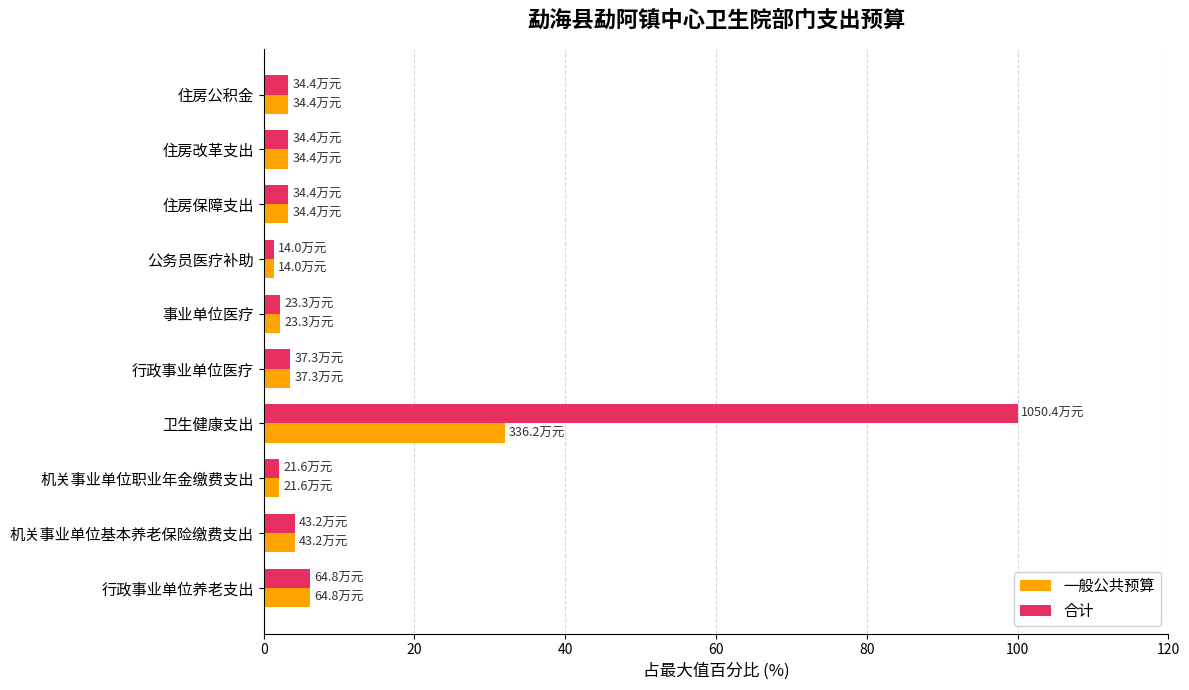

What is the difference between the second highest and second lowest values in the 合计 series?

4.1